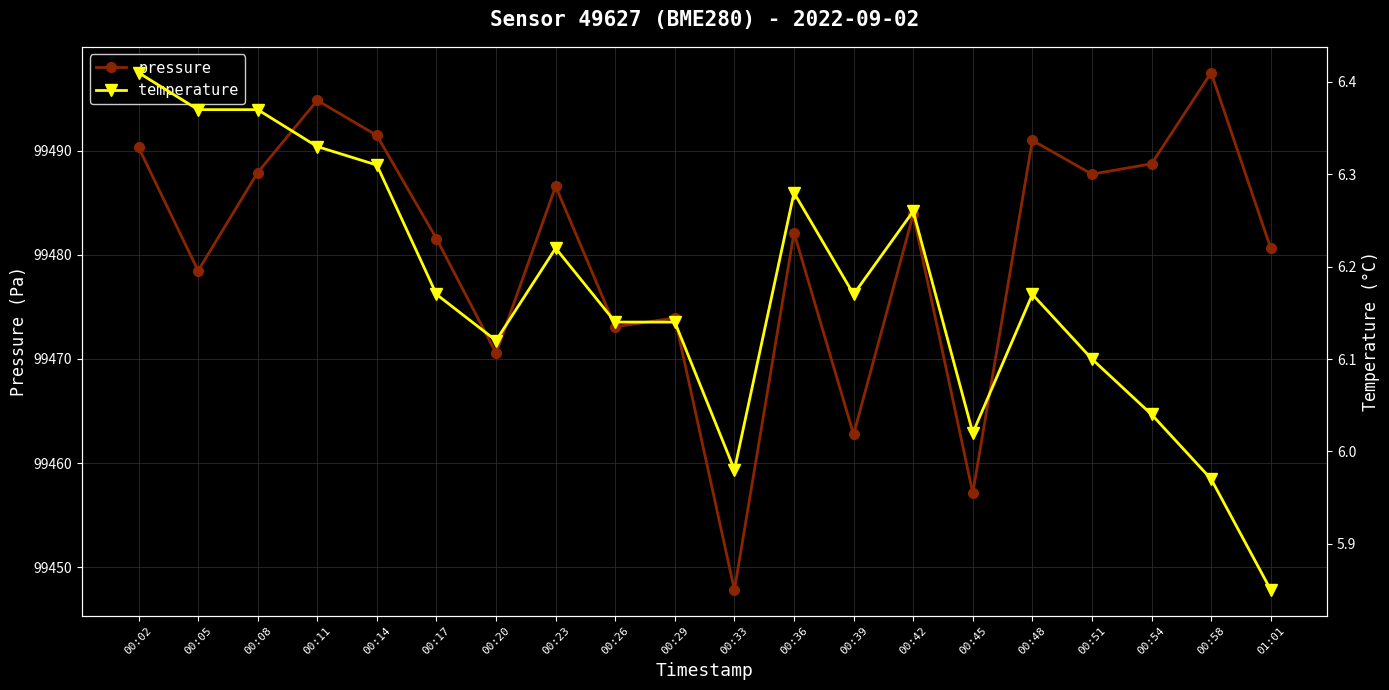

Is this an area chart (filled region under the line)?

No